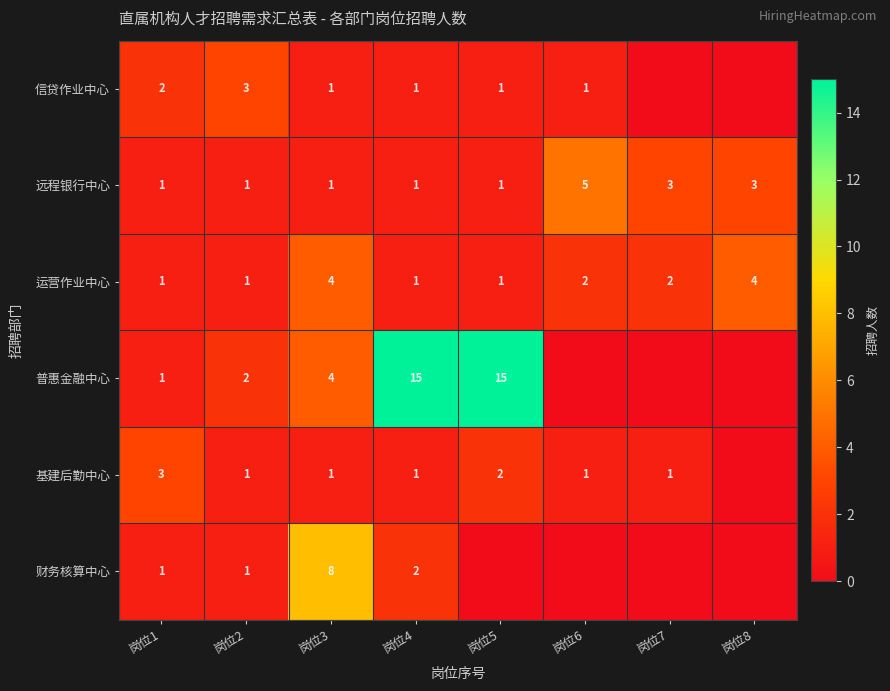

Is the value of 普惠金融中心 at 岗位5 greater than the value of 远程银行中心 at 岗位3?

Yes